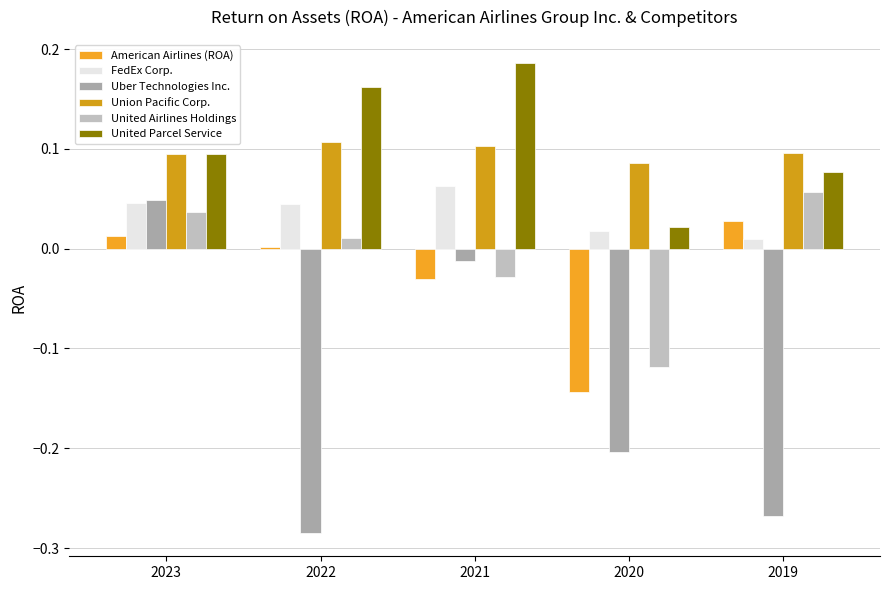

Is it true that American Airlines (ROA) equals 0.0 at 2022?

True